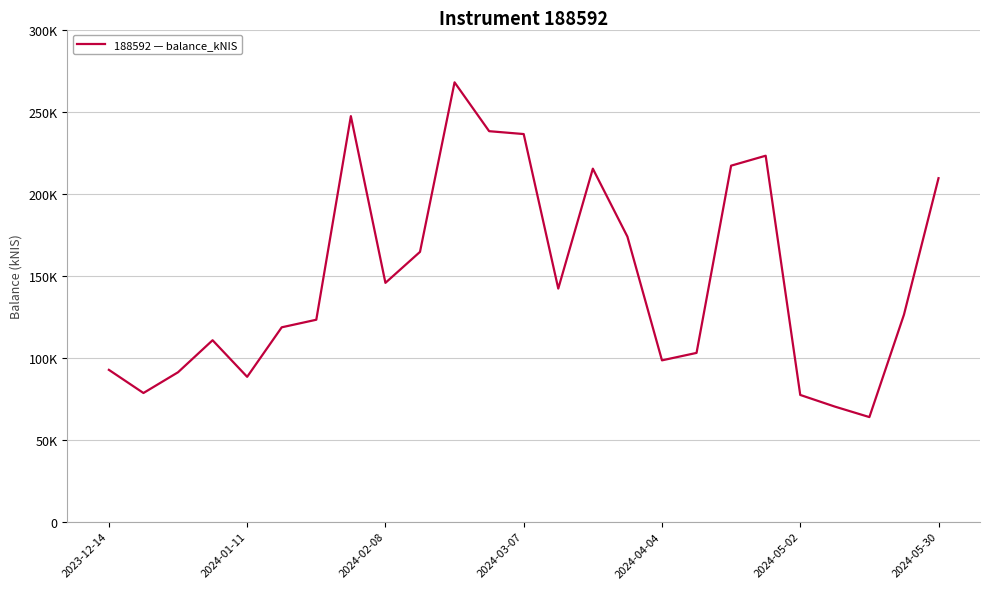

Does the chart display data point markers on the line(s)?

No